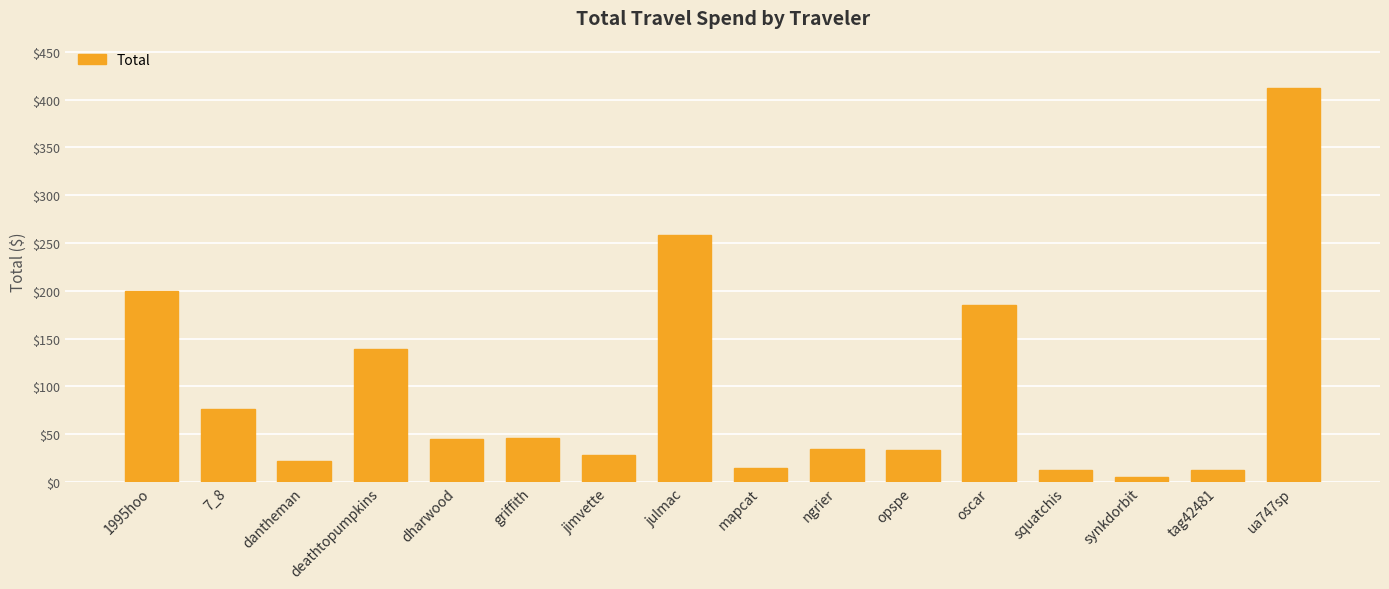

What is the average value?

95.3